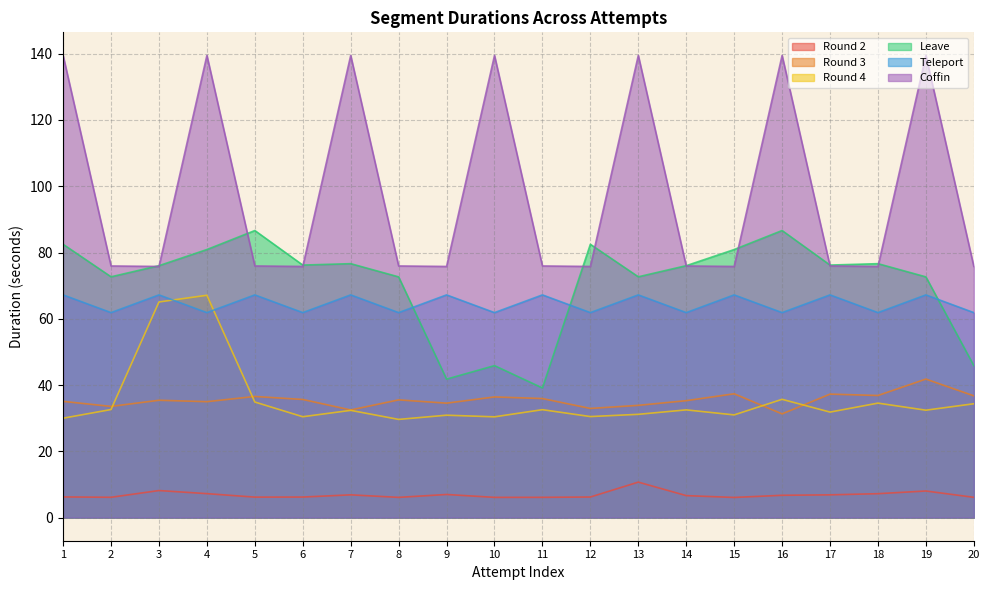

Where do Round 4 and Round 3 first cross each other?

2 and 3